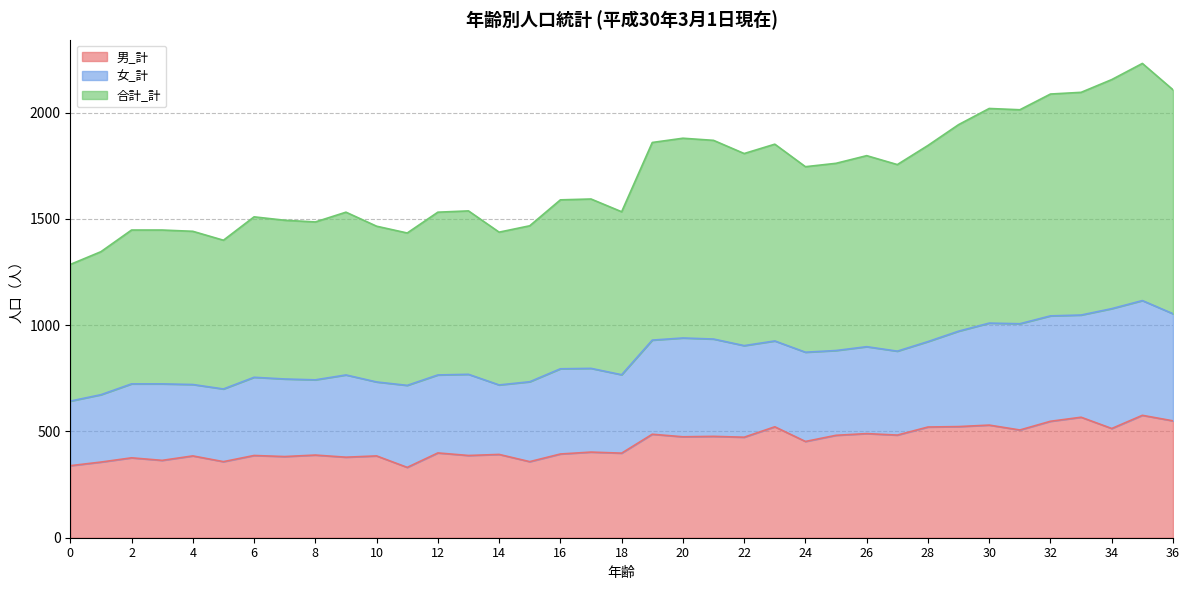

The 合計_計 series shows 734 at 15. True or false?

True